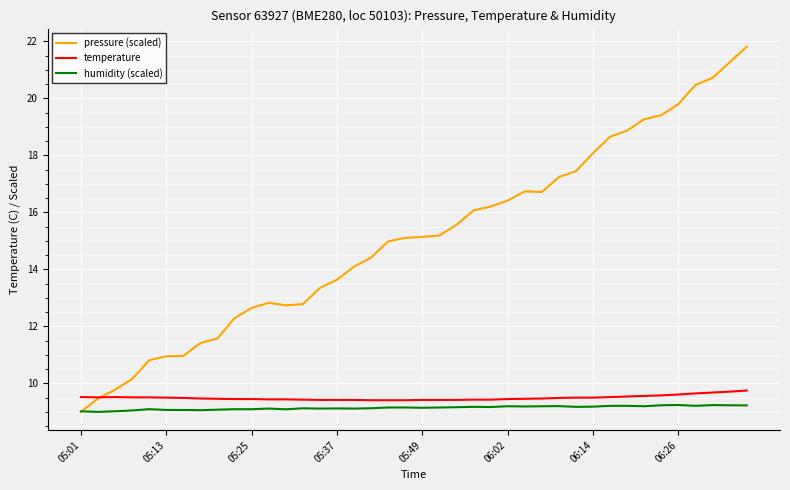

What is the average value of the temperature series?

9.5